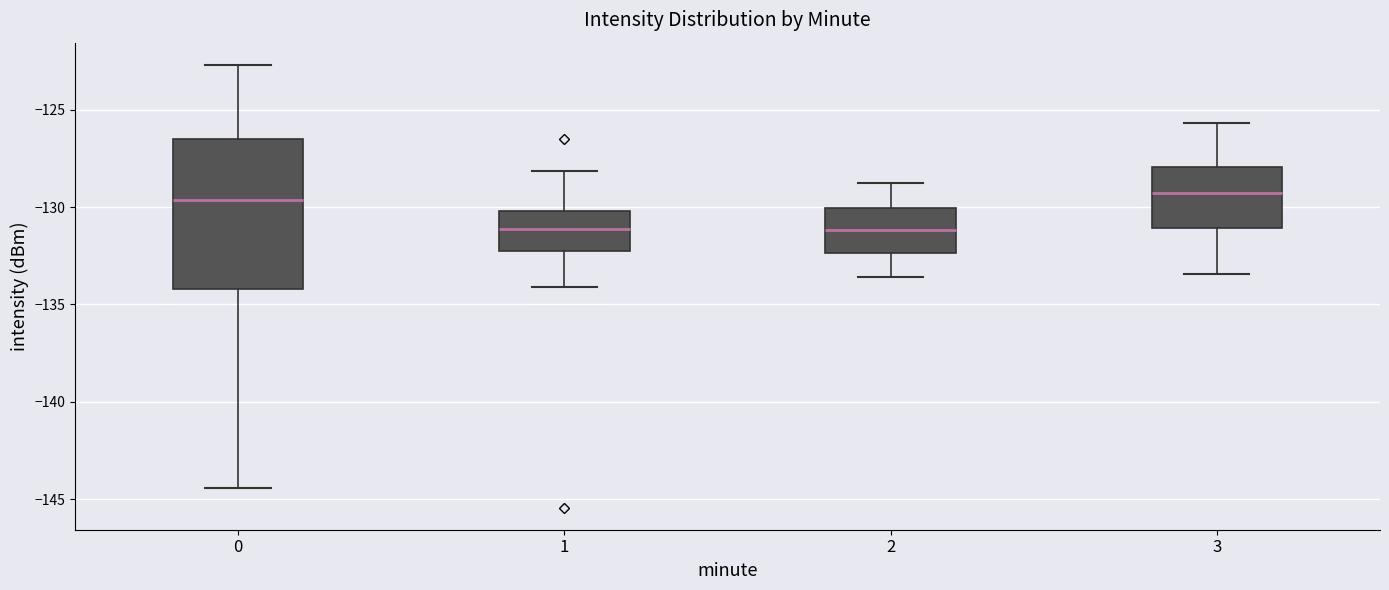

Where is the lower edge of the box at x = 0 on the y-axis? The values are not printed on the chart, so give them approximately, as read against the axis.

-134.0